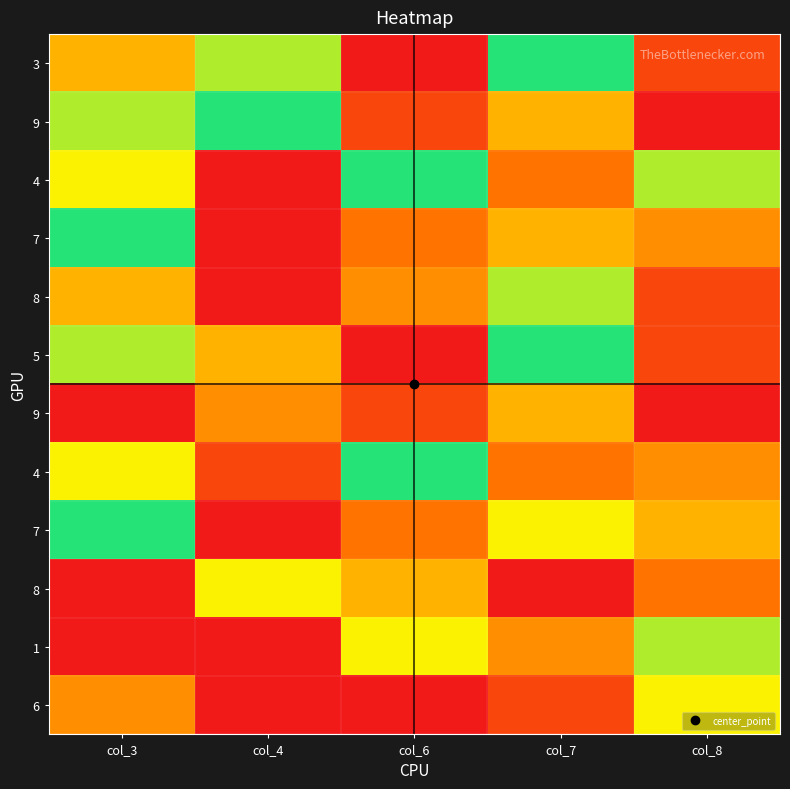

How many categories are shown in the chart?

5